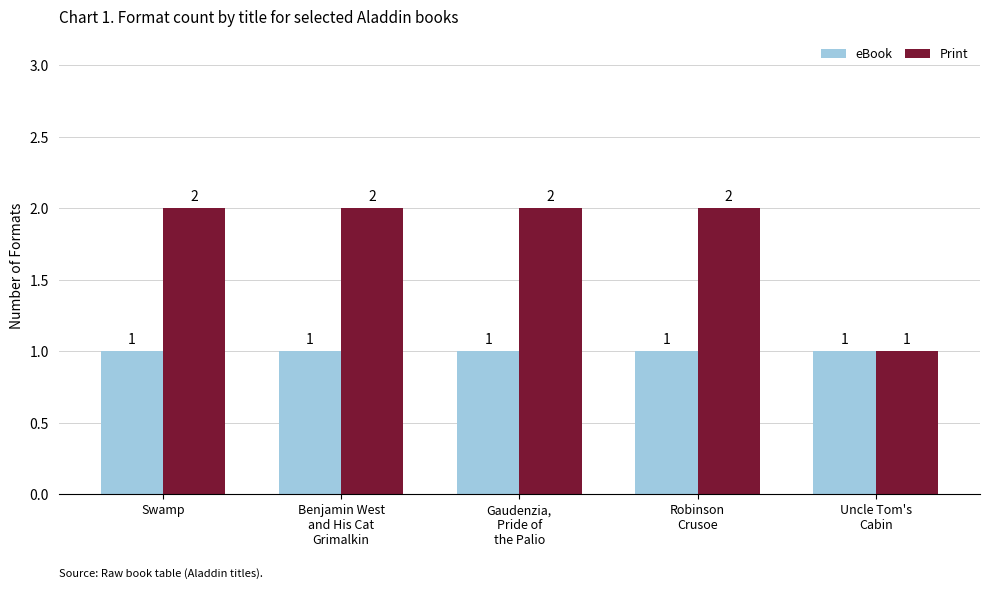

Reading left to right, list all the values displayed in this chart.

eBook: 1	1	1	1	1
Print: 2	2	2	2	1